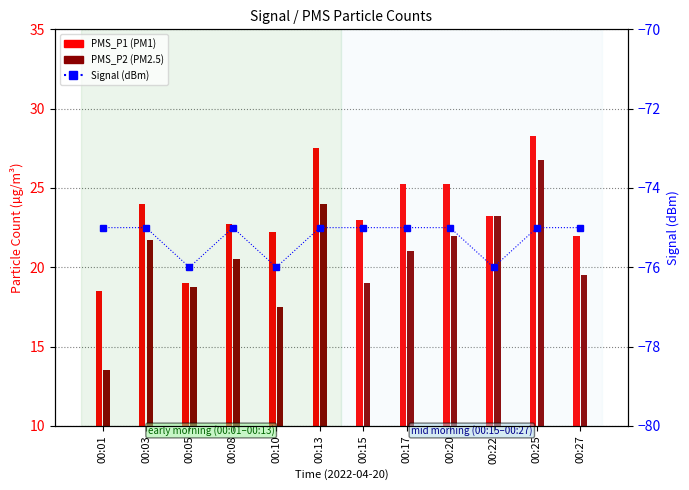

At which label is the value closest to -75?

00:01